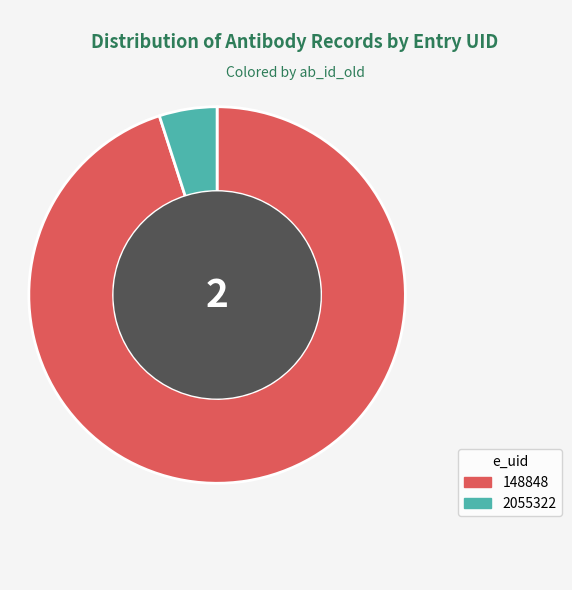

Rank the categories by value from highest to lowest.

148848, 2055322